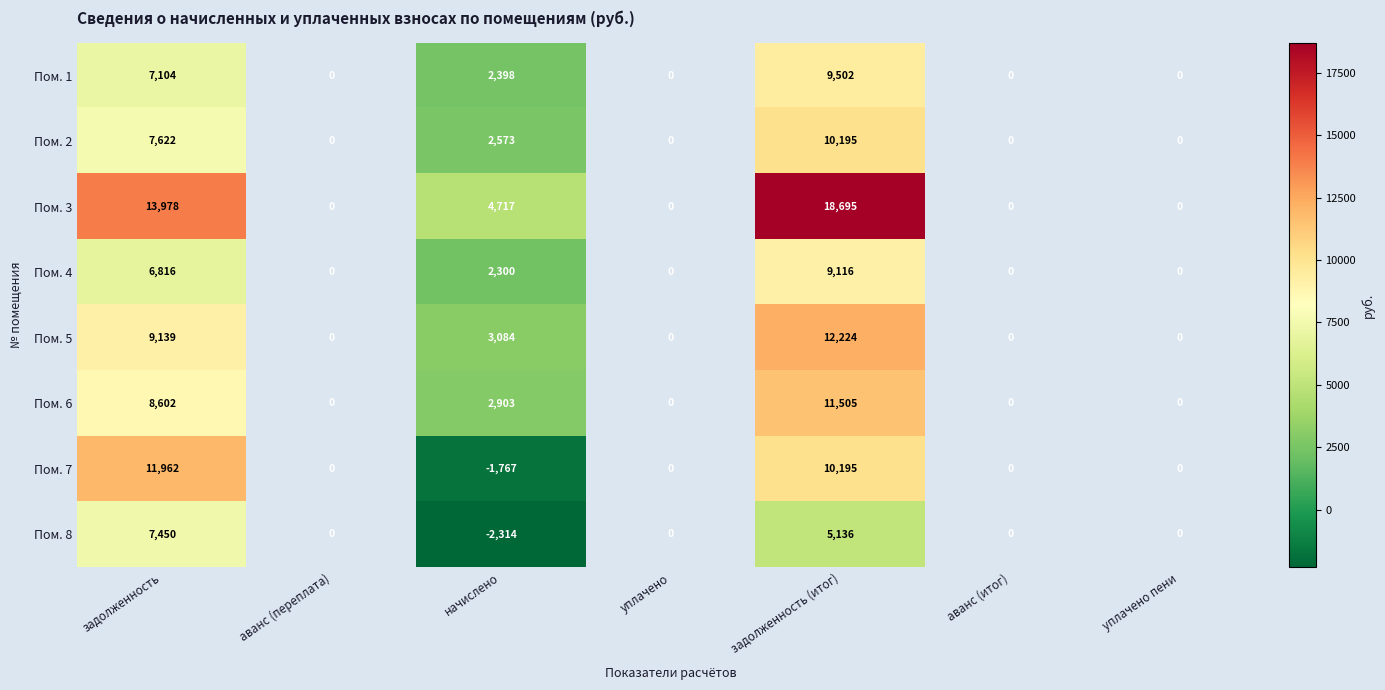

True or false: Пом. 4 has a value of 9116 at задолженность (итог).

True